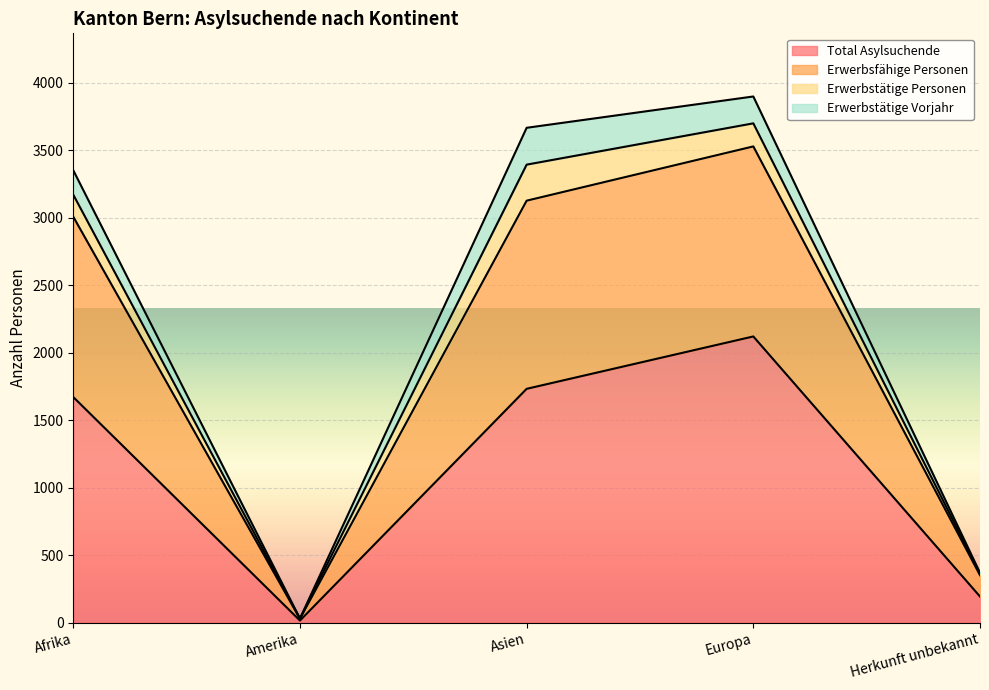

True or false: Total Asylsuchende has a value of 3438 at Europa.

False